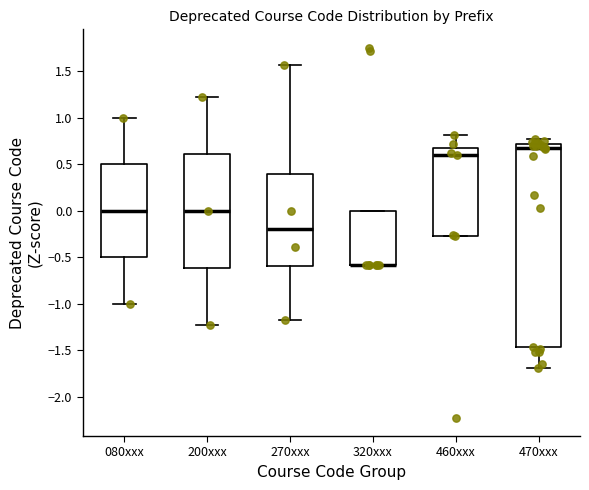

Reading left to right, transcribe this box plot: for each box, give where its median line is, the range the box spans, and where its two whiskers end, as read against the y-axis. The values are not printed on the chart, so give them approximately, as read against the axis.

080xxx: median 0.00, box -0.50 to 0.50, whiskers -1.00 to 1.00
200xxx: median 0.00, box -0.60 to 0.60, whiskers -1.20 to 1.20
270xxx: median -0.20, box -0.60 to 0.40, whiskers -1.20 to 1.55
320xxx: median -0.60 (drawn on the box's lower edge), box -0.60 to 0.00, whiskers -0.60 to 0.00
460xxx: median 0.60, box -0.25 to 0.65, whiskers -0.25 to 0.80
470xxx: median 0.70 (just below the box's upper edge), box -1.45 to 0.70, whiskers -1.70 to 0.75